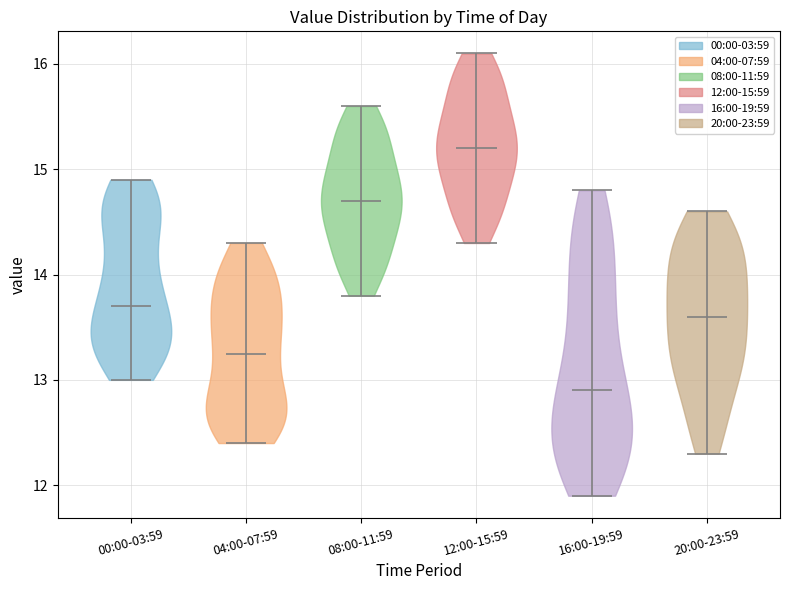

What is the highest point the violin for 04:00-07:59 reaches on the y-axis? The values are not printed on the chart, so give them approximately, as read against the axis.

14.3